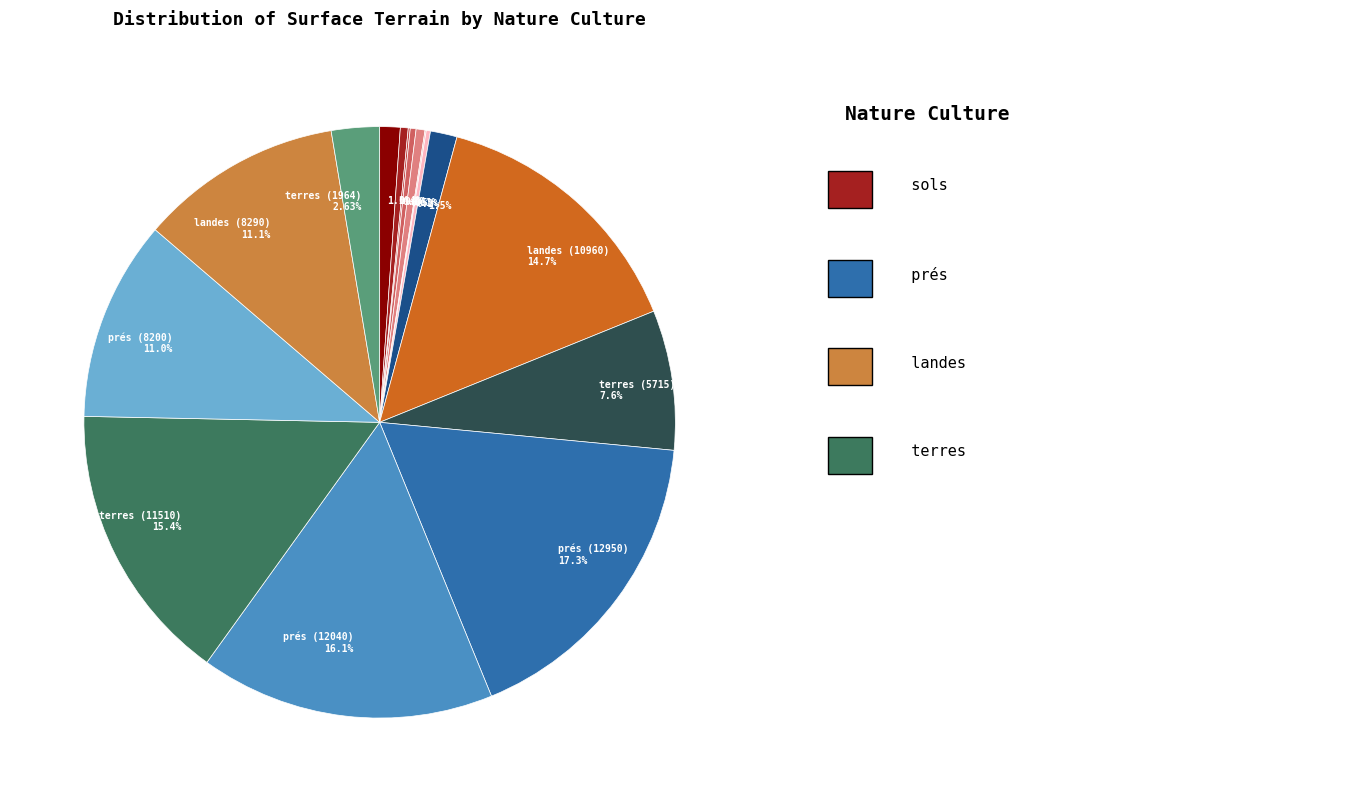

Does any single category account for the majority?

No